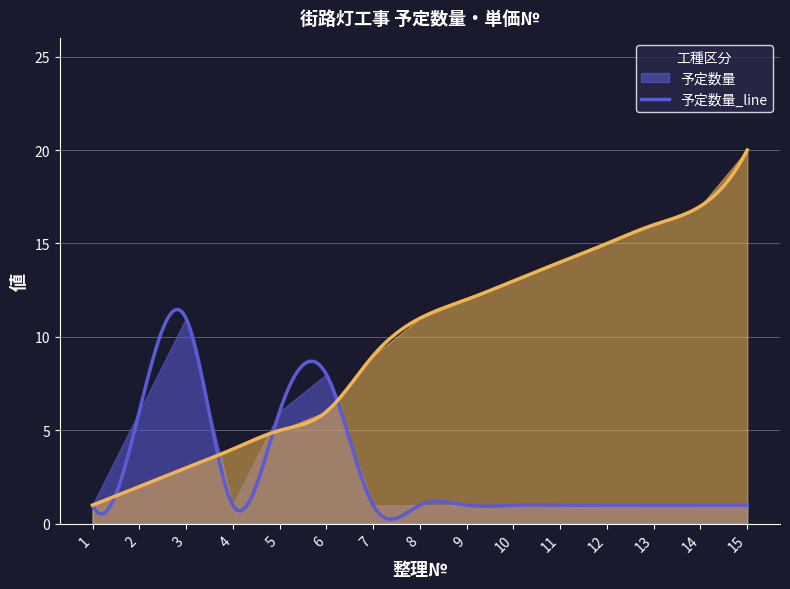

What is the sum of all 予定数量 values?

42